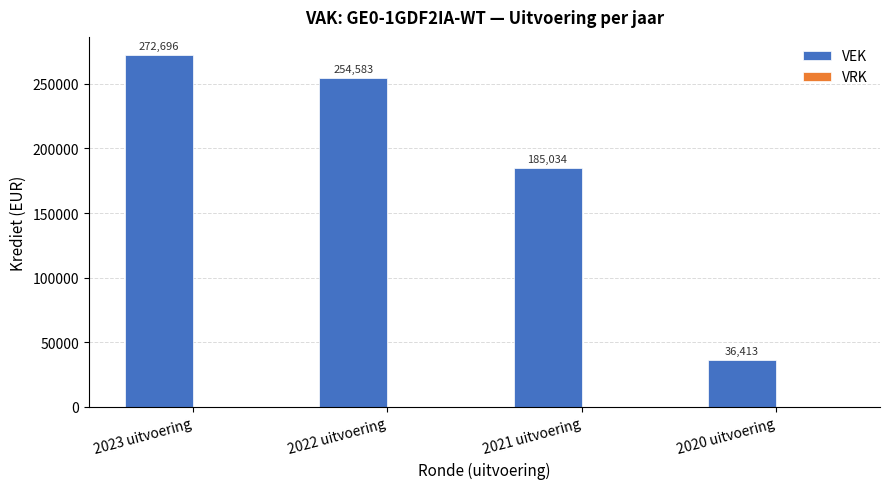

Does the chart contain any negative values?

No